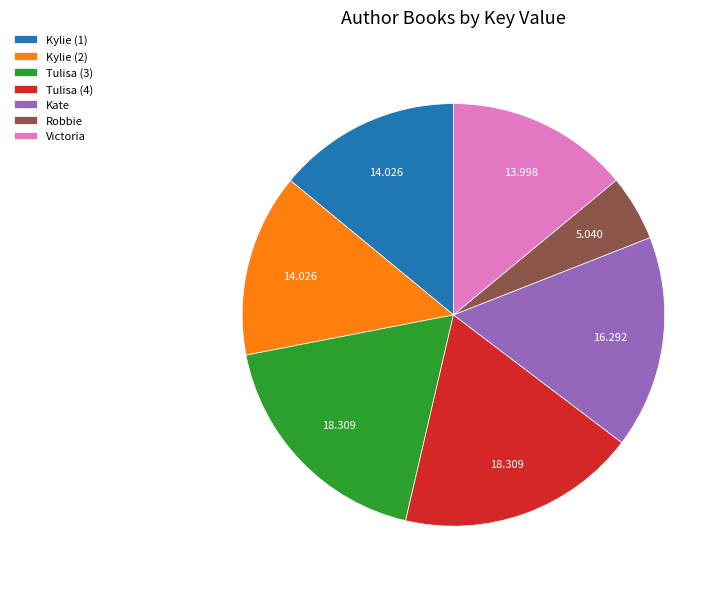

True or false: Robbie accounts for 5% of the total.

True